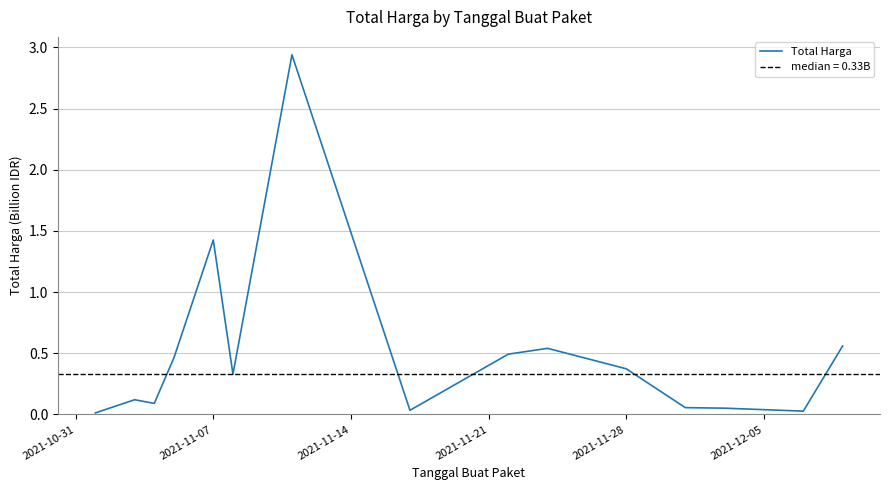

Is it true that Total Harga equals 0.6 at 2021-11-28?

False